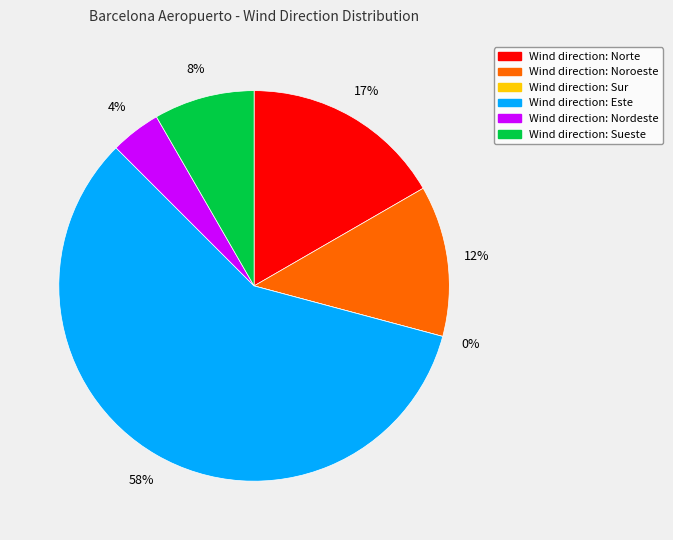

The Norte slice represents 17% of the pie. True or false?

True